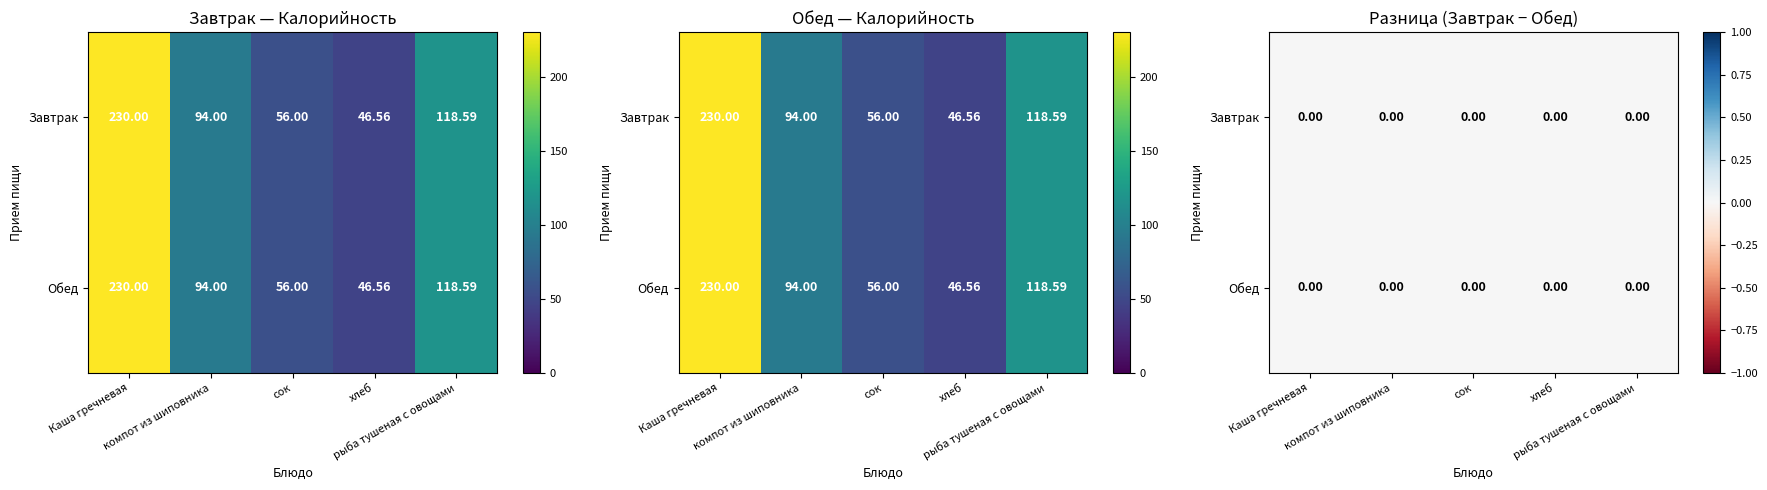

Is the value of Обед at рыба тушеная с овощами greater than the value of Завтрак at рыба тушеная с овощами?

No